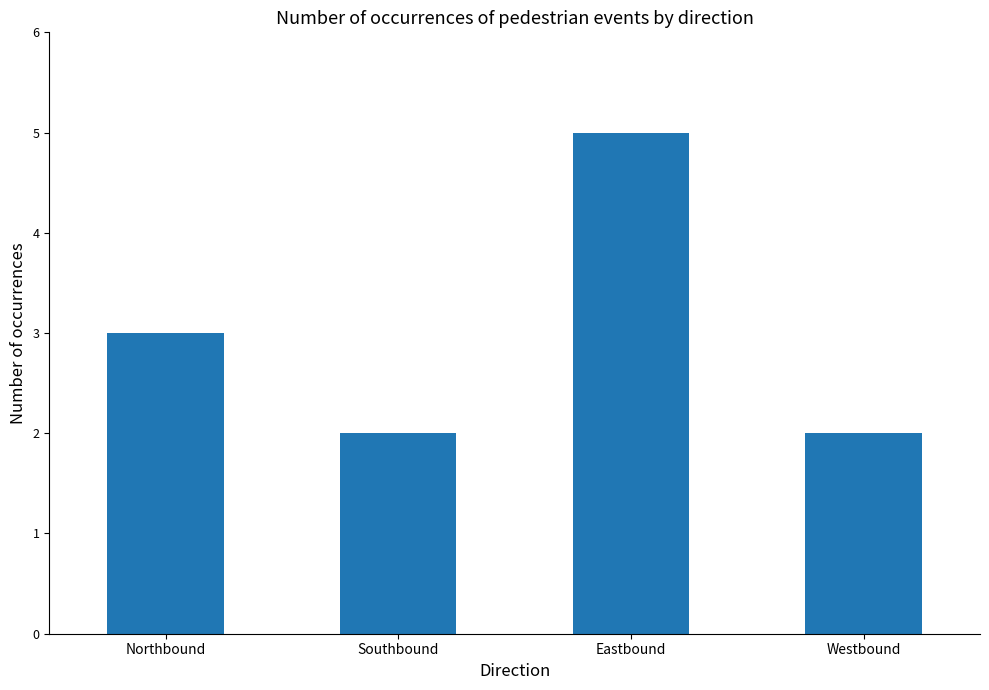

Is it true that the value at Southbound is 3?

False